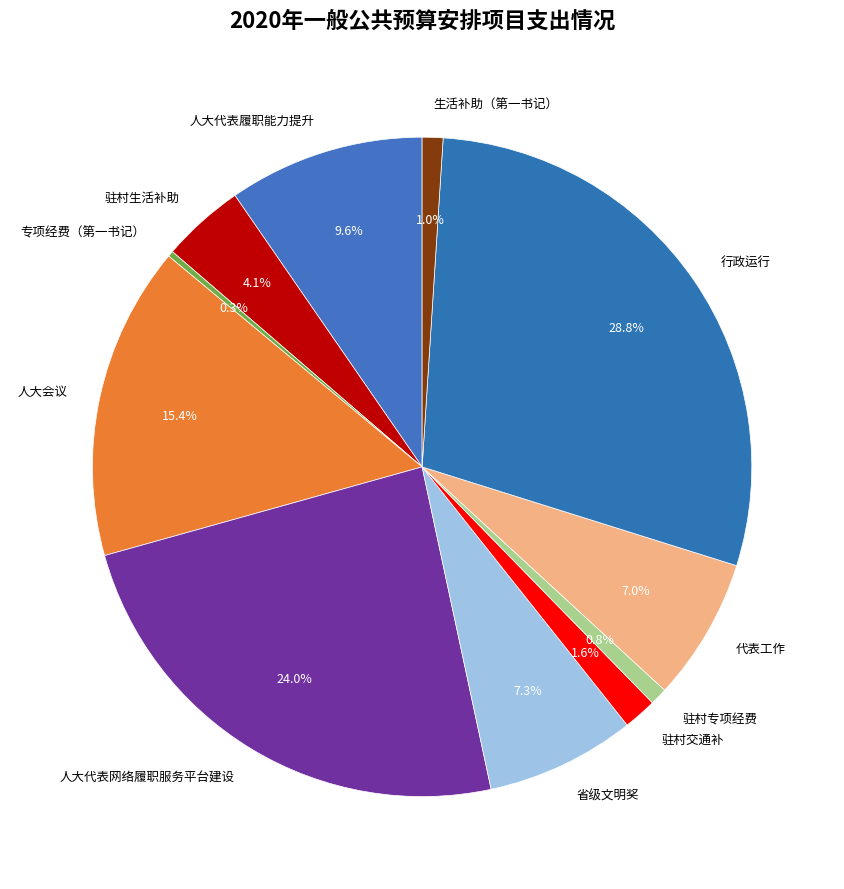

What is the smallest slice in the pie chart?

专项经费（第一书记）